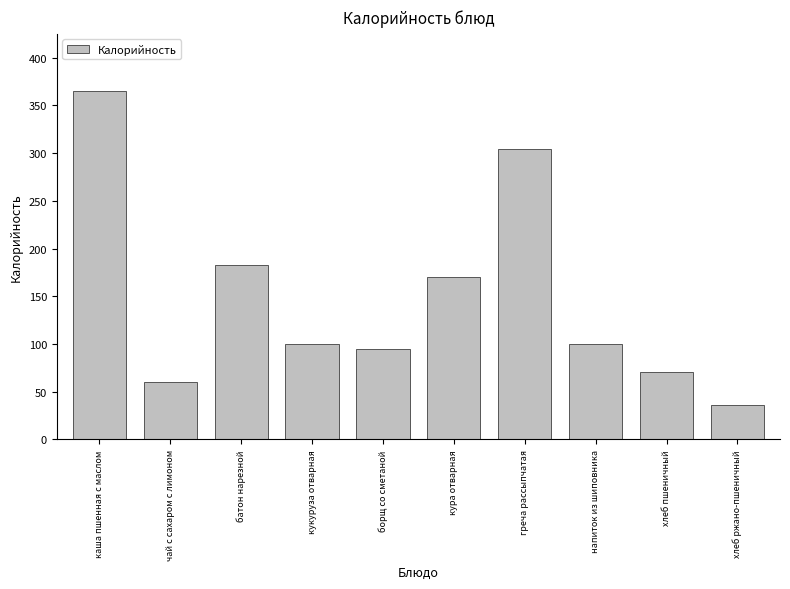

Which label corresponds to the smallest value in the chart?

хлеб ржано-пшеничный